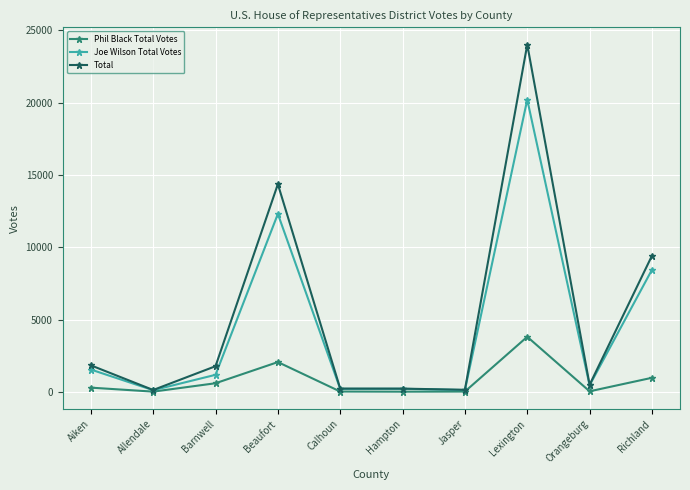

Read the Total value at Jasper.

142